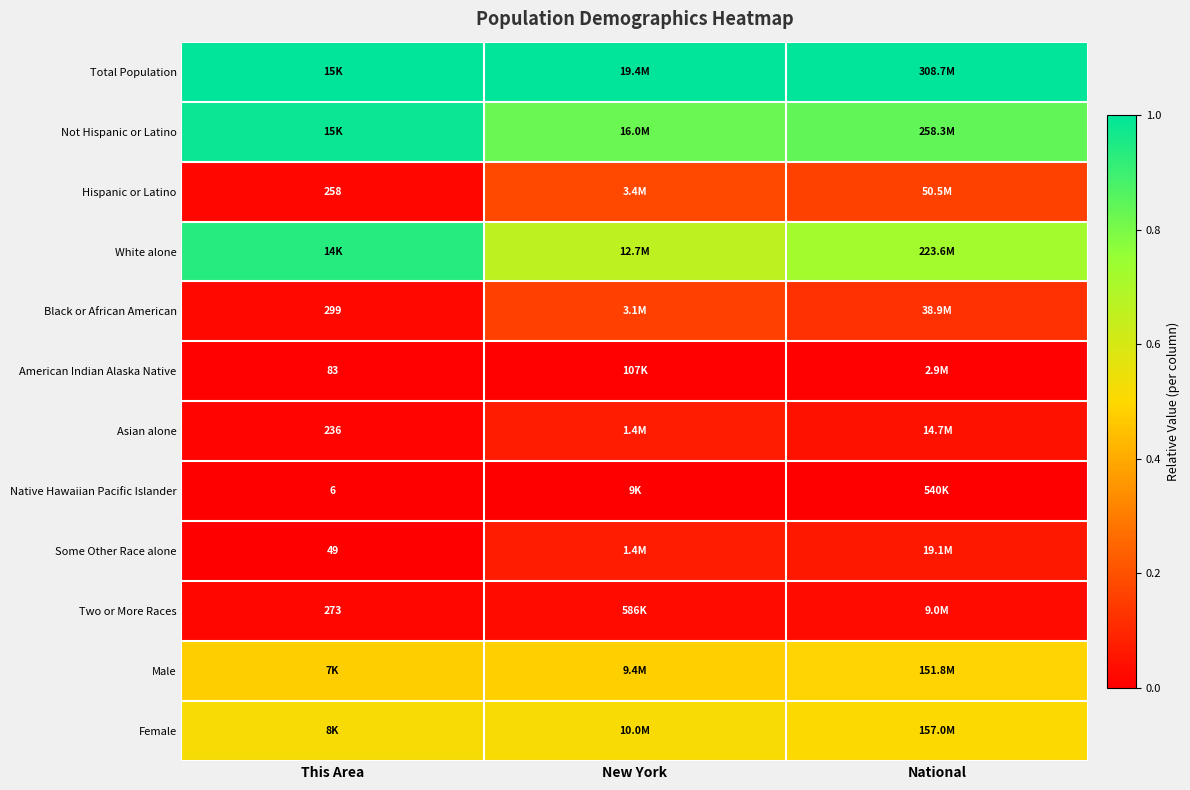

List the series in order of their peak value, highest first.

Total Population, Not Hispanic or Latino, White alone, Female, Male, Hispanic or Latino, Black or African American, Some Other Race alone, Asian alone, Two or More Races, American Indian Alaska Native, Native Hawaiian Pacific Islander